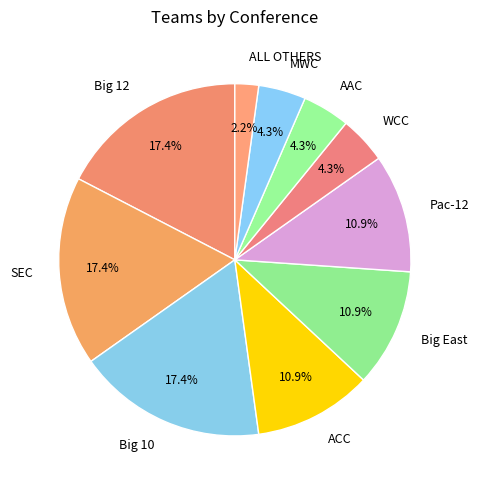

Does any single category account for the majority?

No